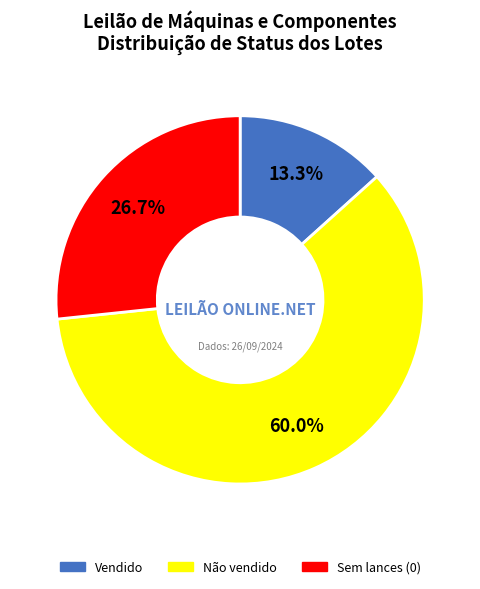

To the nearest percent, what is the difference between the largest and smallest slice percentages?

47%